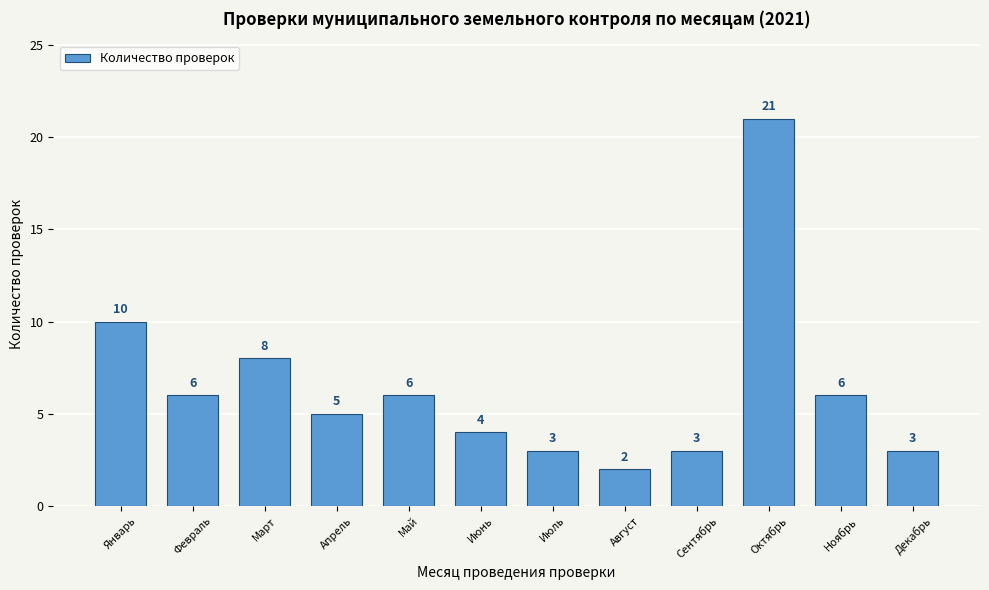

Reading left to right, extract all data points from this chart.

10	6	8	5	6	4	3	2	3	21	6	3